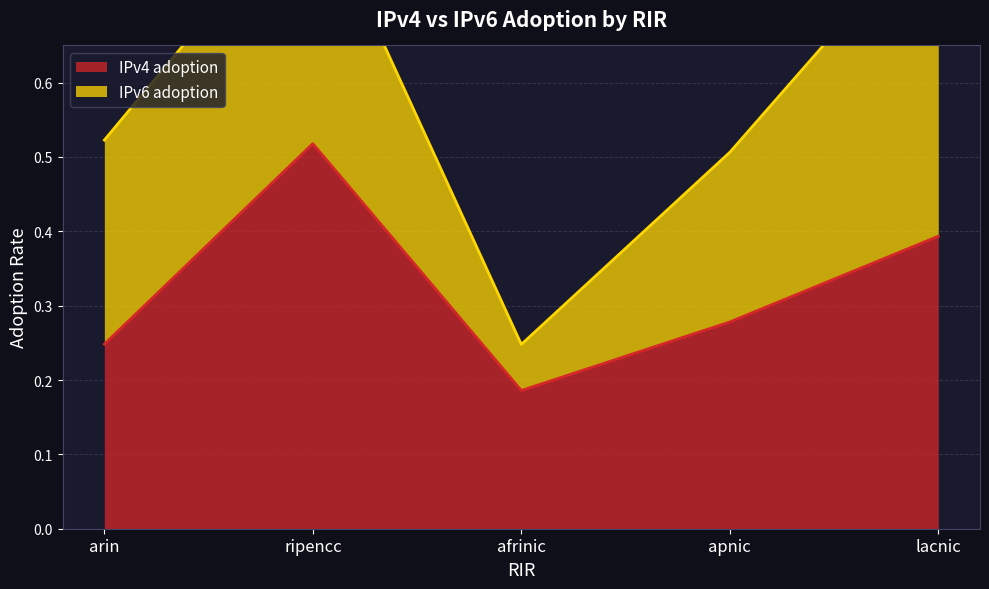

At which category does the data reach its first local valley?

afrinic